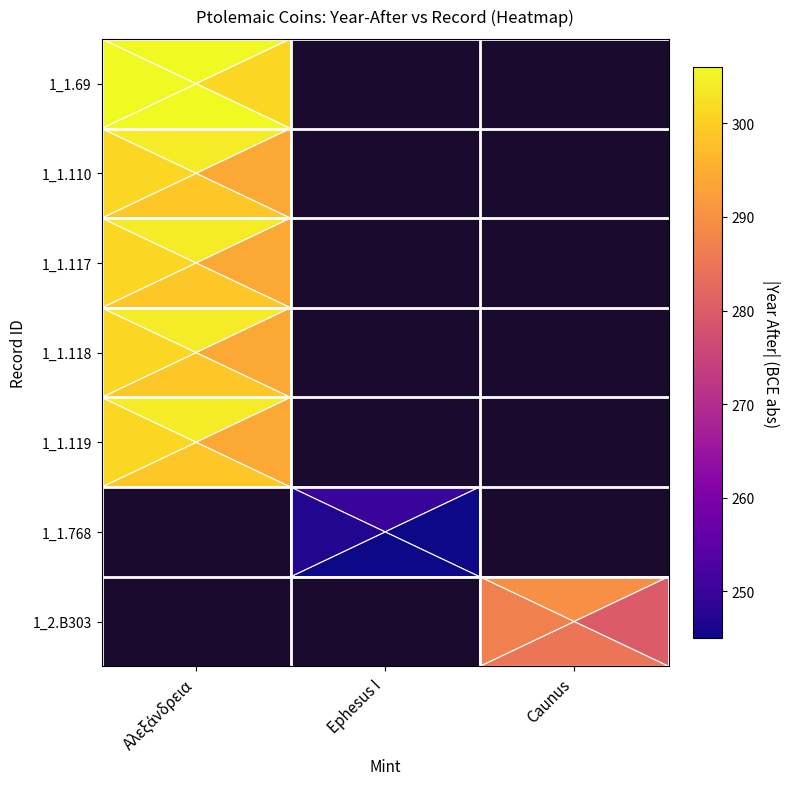

At which label does 1_1.69 reach its minimum?

Αλεξάνδρεια